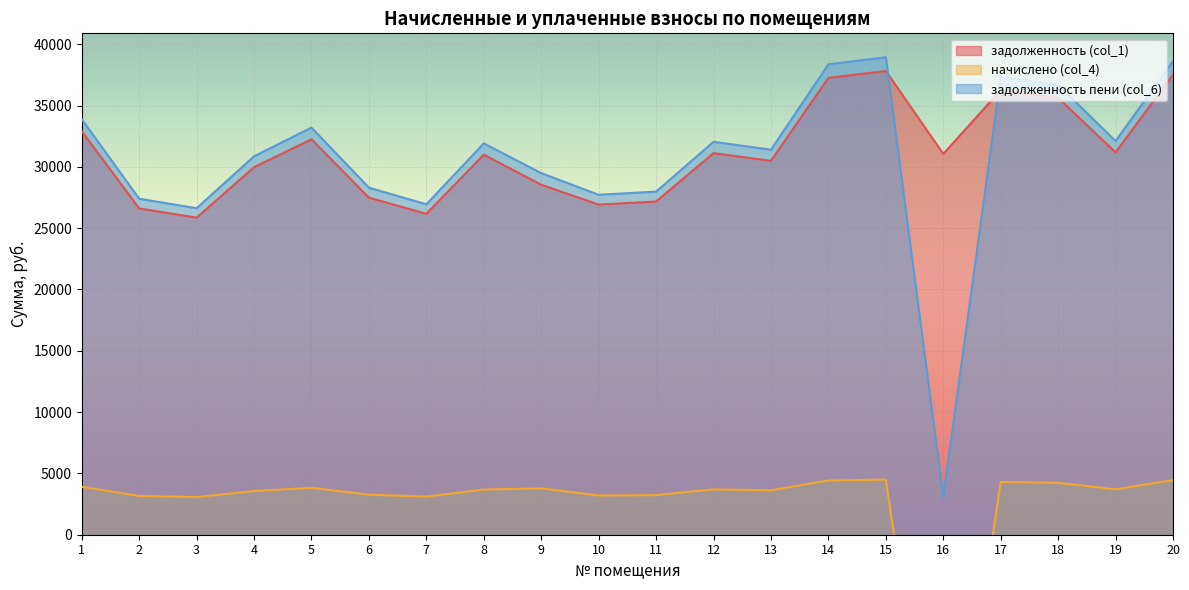

What is the total value across all series at 6?

59059.9